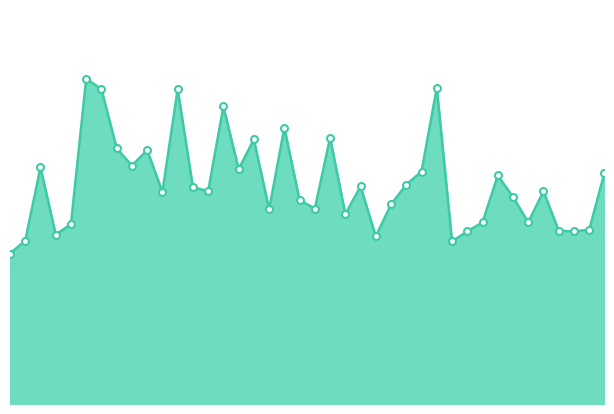

Rank the categories by value from lowest to highest.

00:00, 01:10, 00:02, 00:58, 00:07, 01:13, 01:30, 01:27, 01:32, 00:10, 01:15, 01:22, 00:53, 00:41, 00:48, 01:00, 00:46, 01:20, 00:24, 00:31, 01:25, 00:29, 00:56, 01:03, 01:17, 01:34, 01:05, 00:36, 00:05, 00:19, 00:22, 00:17, 00:39, 00:51, 00:43, 00:34, 00:14, 00:26, 01:08, 00:12